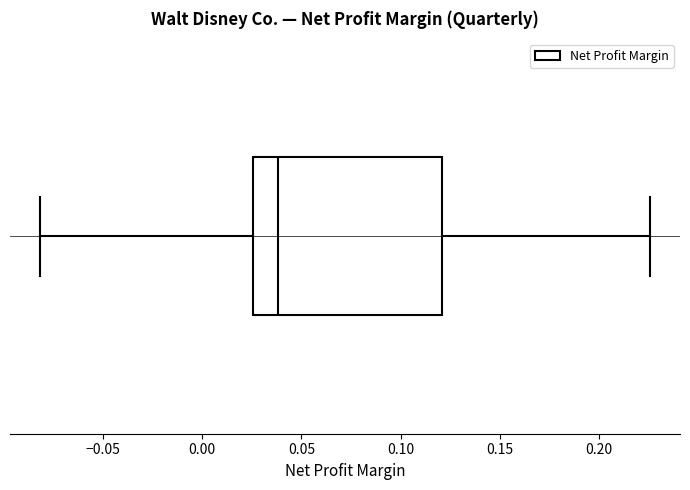

Where is the right edge of the box on the x-axis? The values are not printed on the chart, so give them approximately, as read against the axis.

0.120